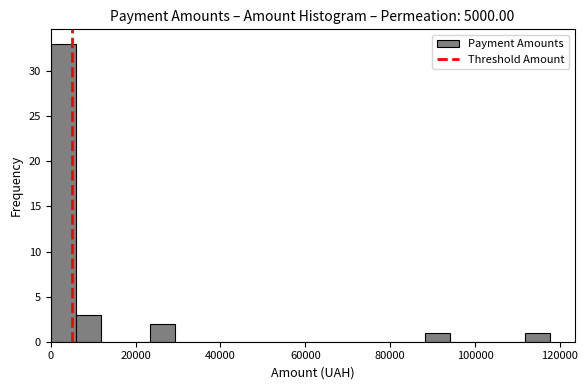

Around what value on the x-axis is the tallest bar? Give the approximate position of its centre, as read against the axis.

2000